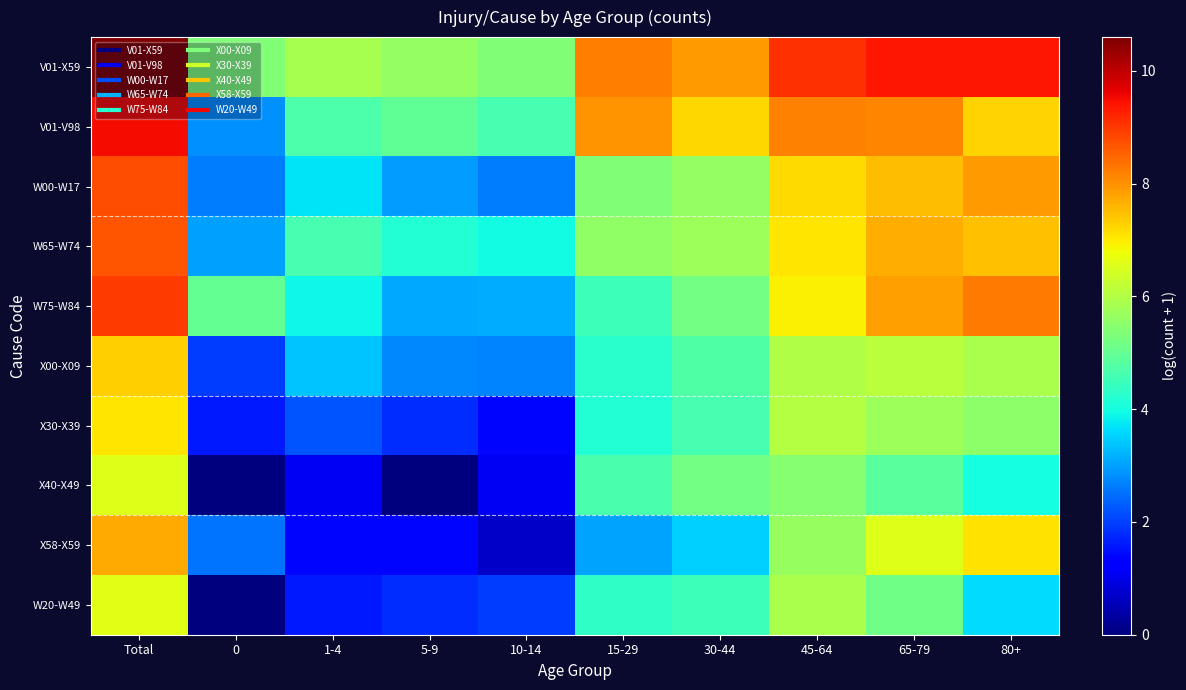

Which series has the largest total across all categories?

V01-X59